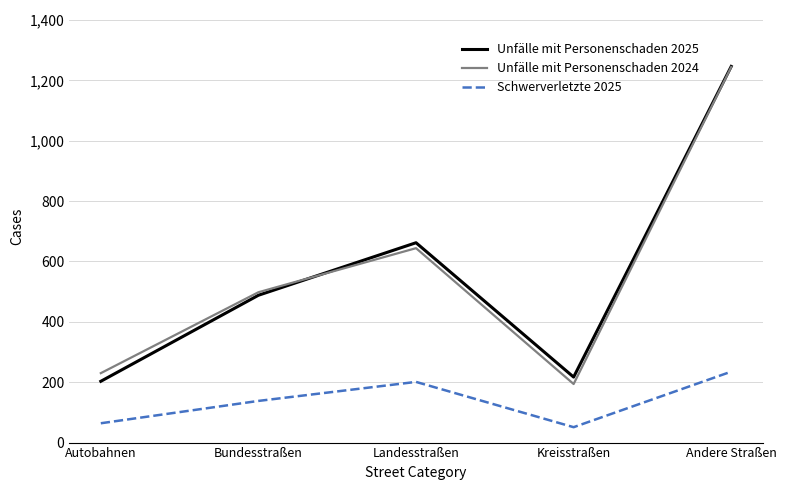

True or false: Schwerverletzte 2025 and Unfälle mit Personenschaden 2025 cross at least once.

False